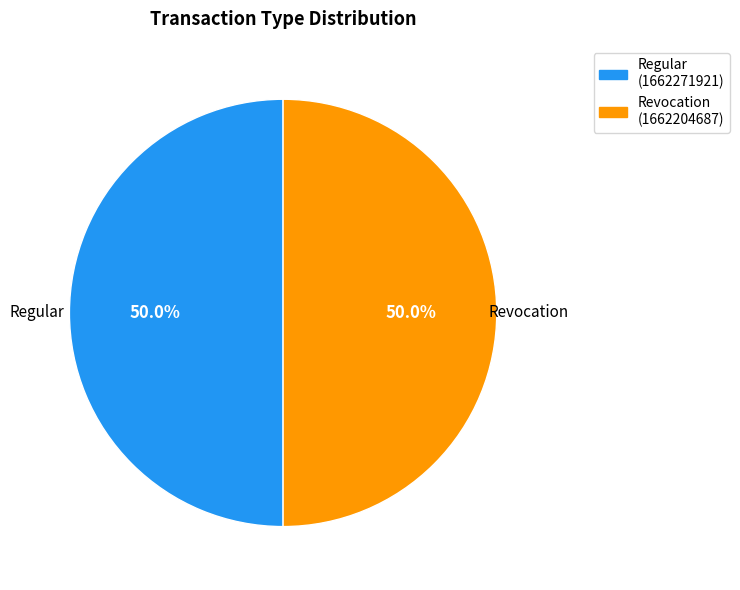

What is the ratio of the value at Revocation to the value at Regular?

1.0